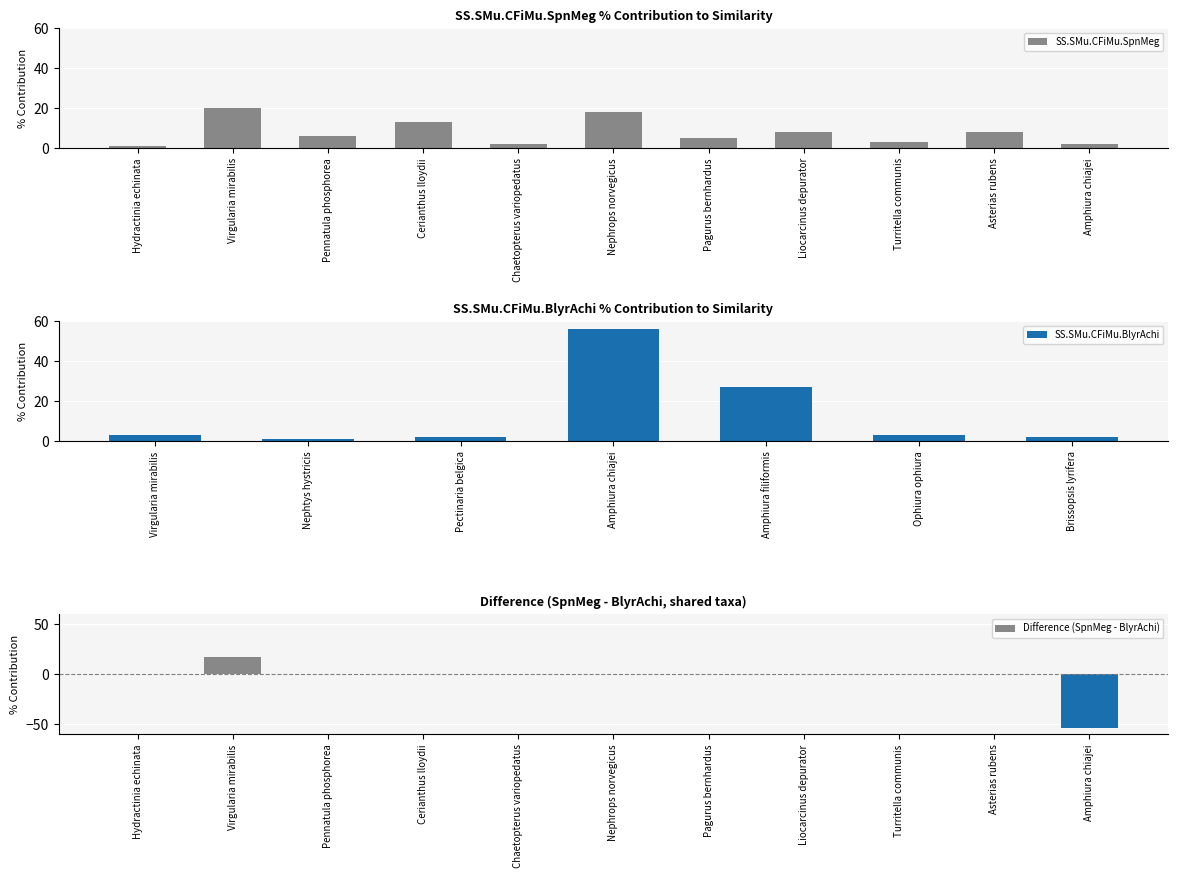

The value of SS.SMu.CFiMu.SpnMeg at Nephrops norvegicus is 18. True or false?

True